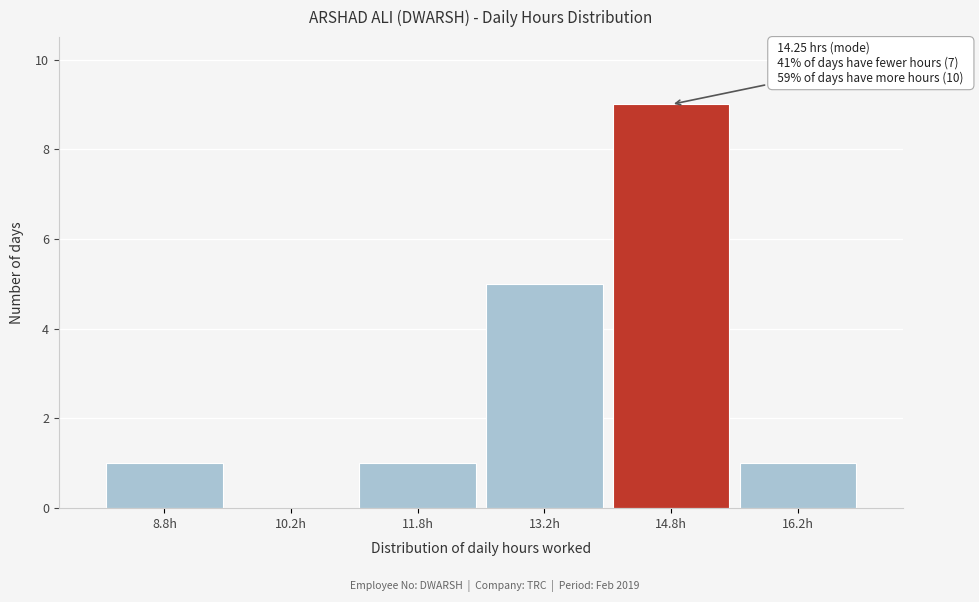

Which range on the x-axis has the tallest bar?

14.0 to 15.5